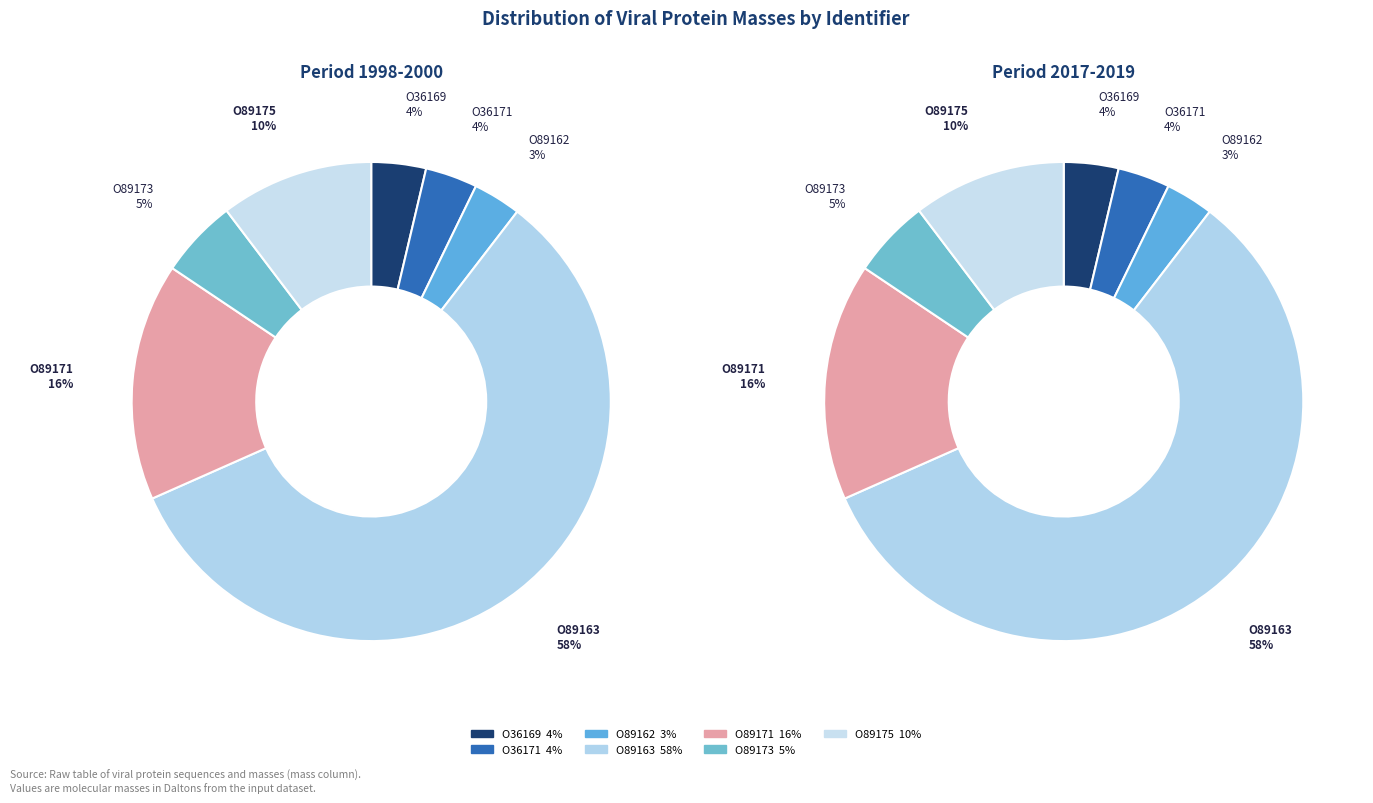

Count the number of slices in the pie.

7